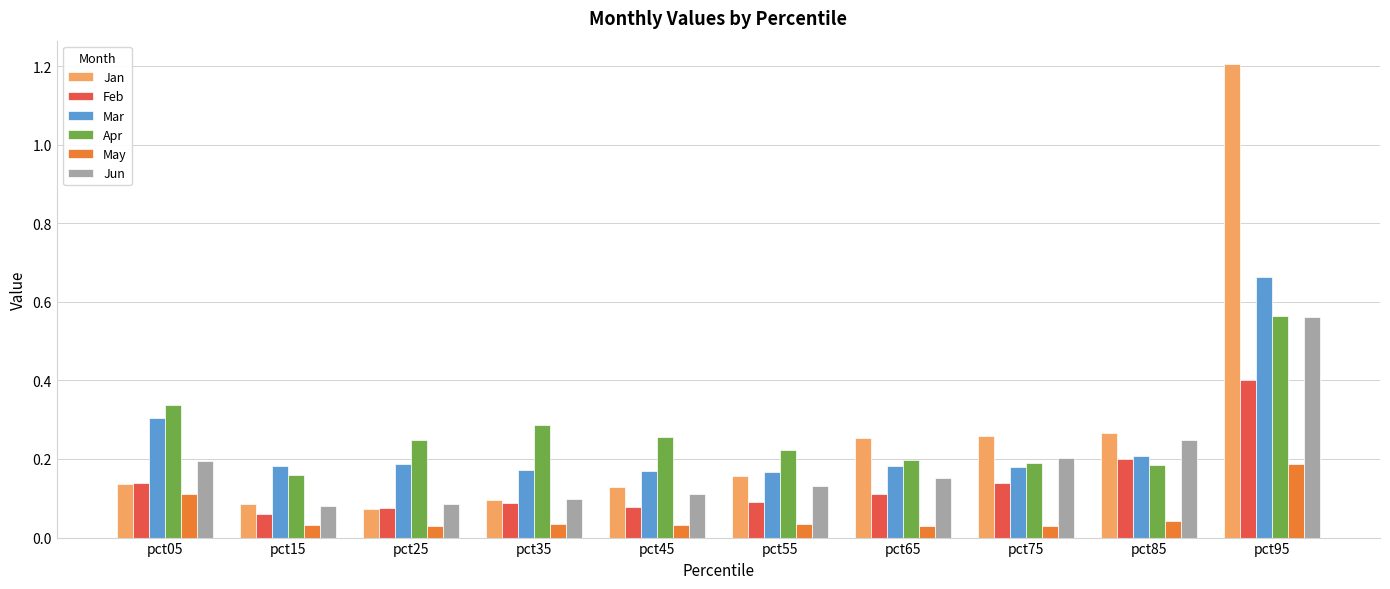

Count the Apr values in the range 0 to 1.

10